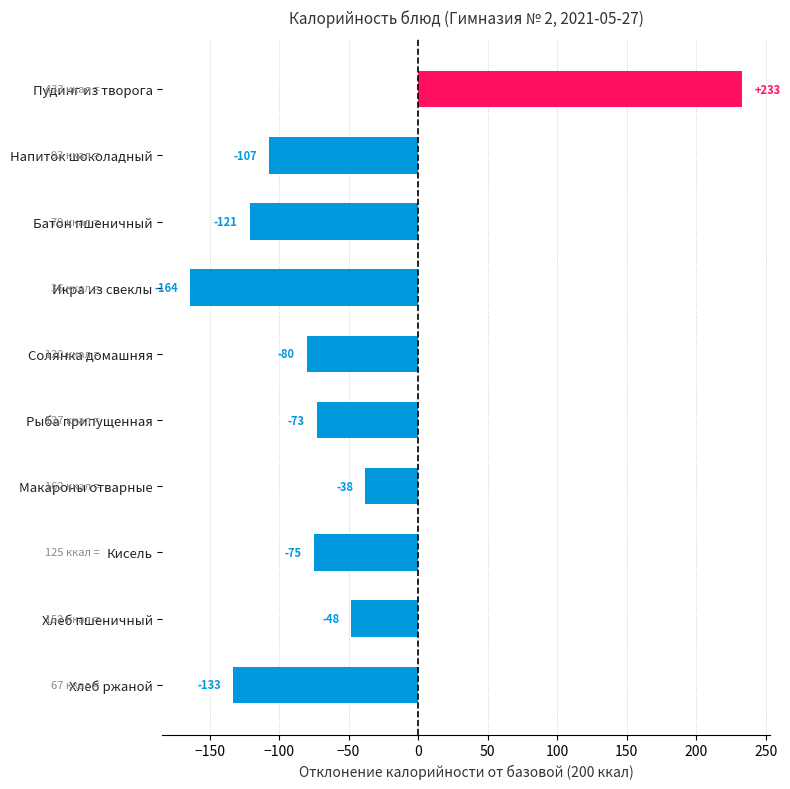

What is the maximum value shown in the chart?

233